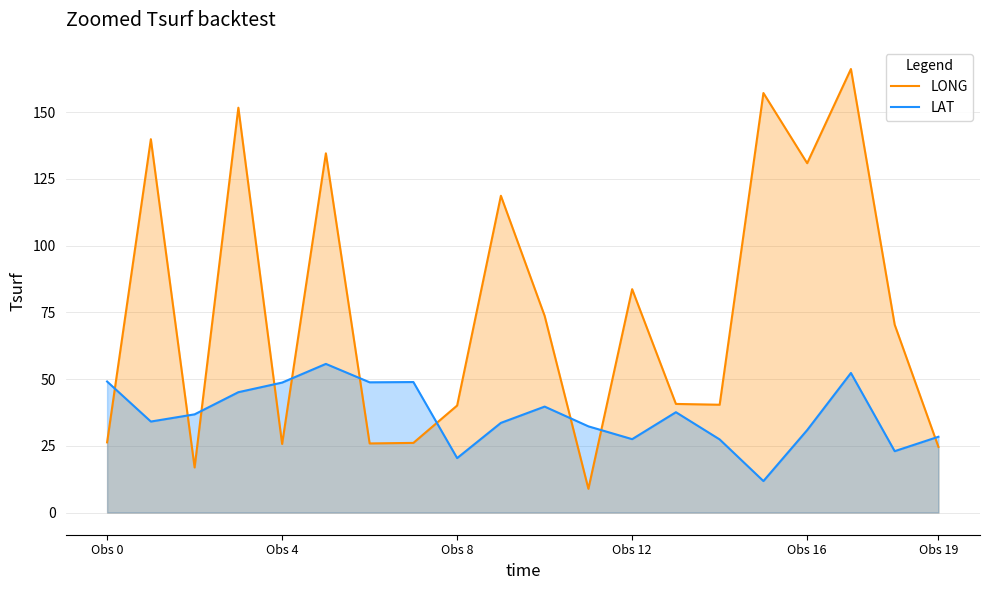

At which label does LAT first exceed 36?

Obs 0